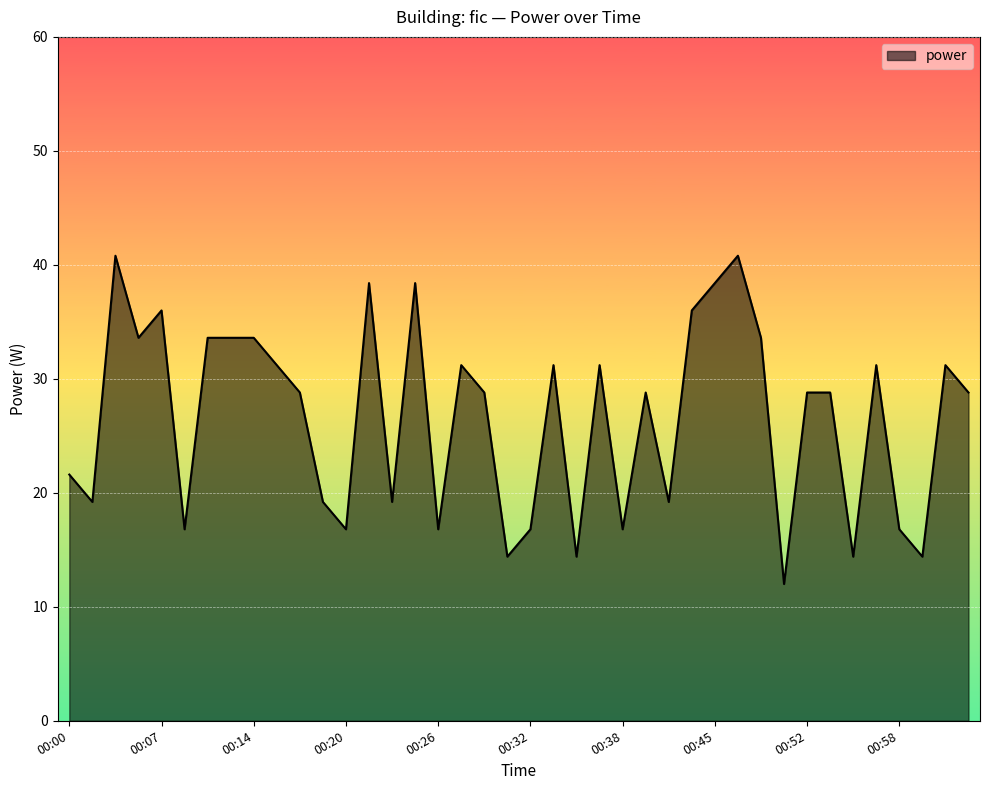

What is the difference between the maximum and minimum values?

28.8